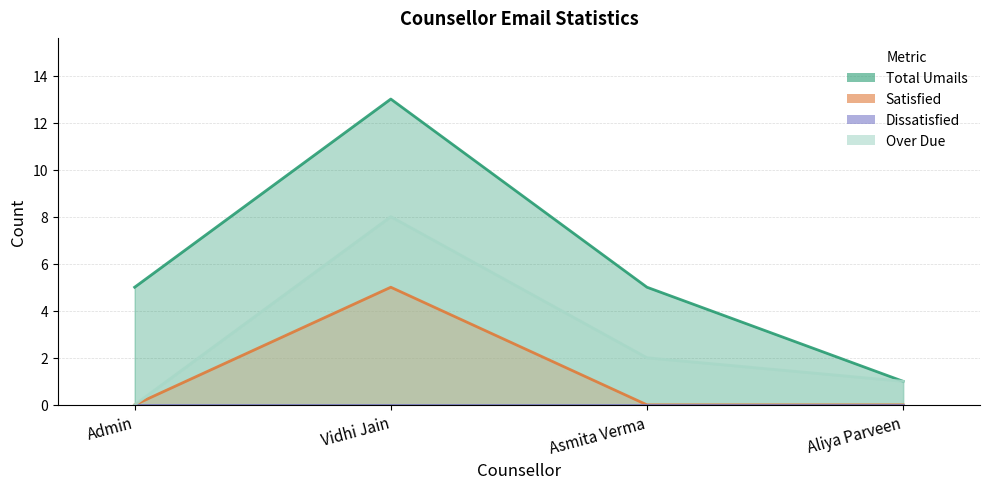

What is the total value across all series at Asmita Verma?

7